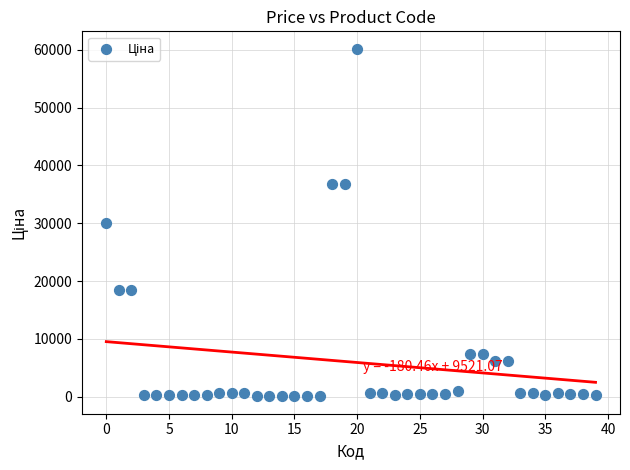

What is the range of Y values (max minus min)?

60149.7